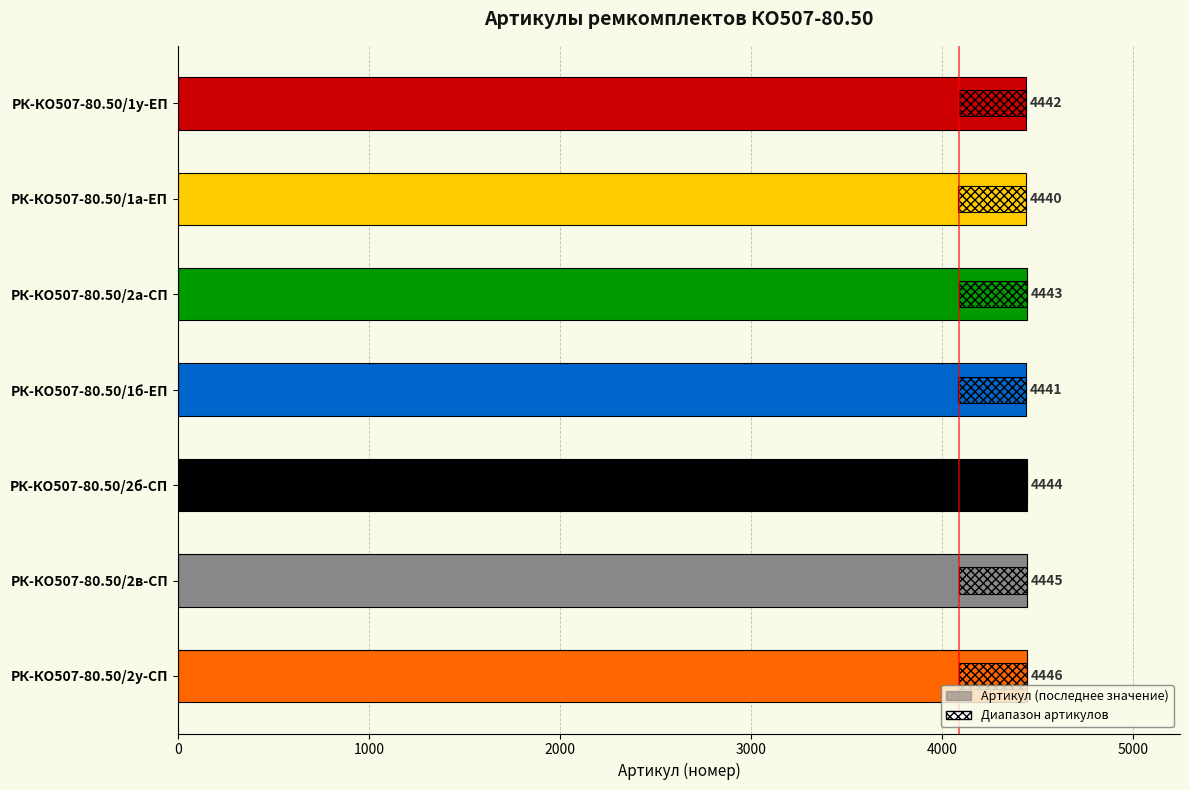

What is the value of the 3rd bar from the left?

4443